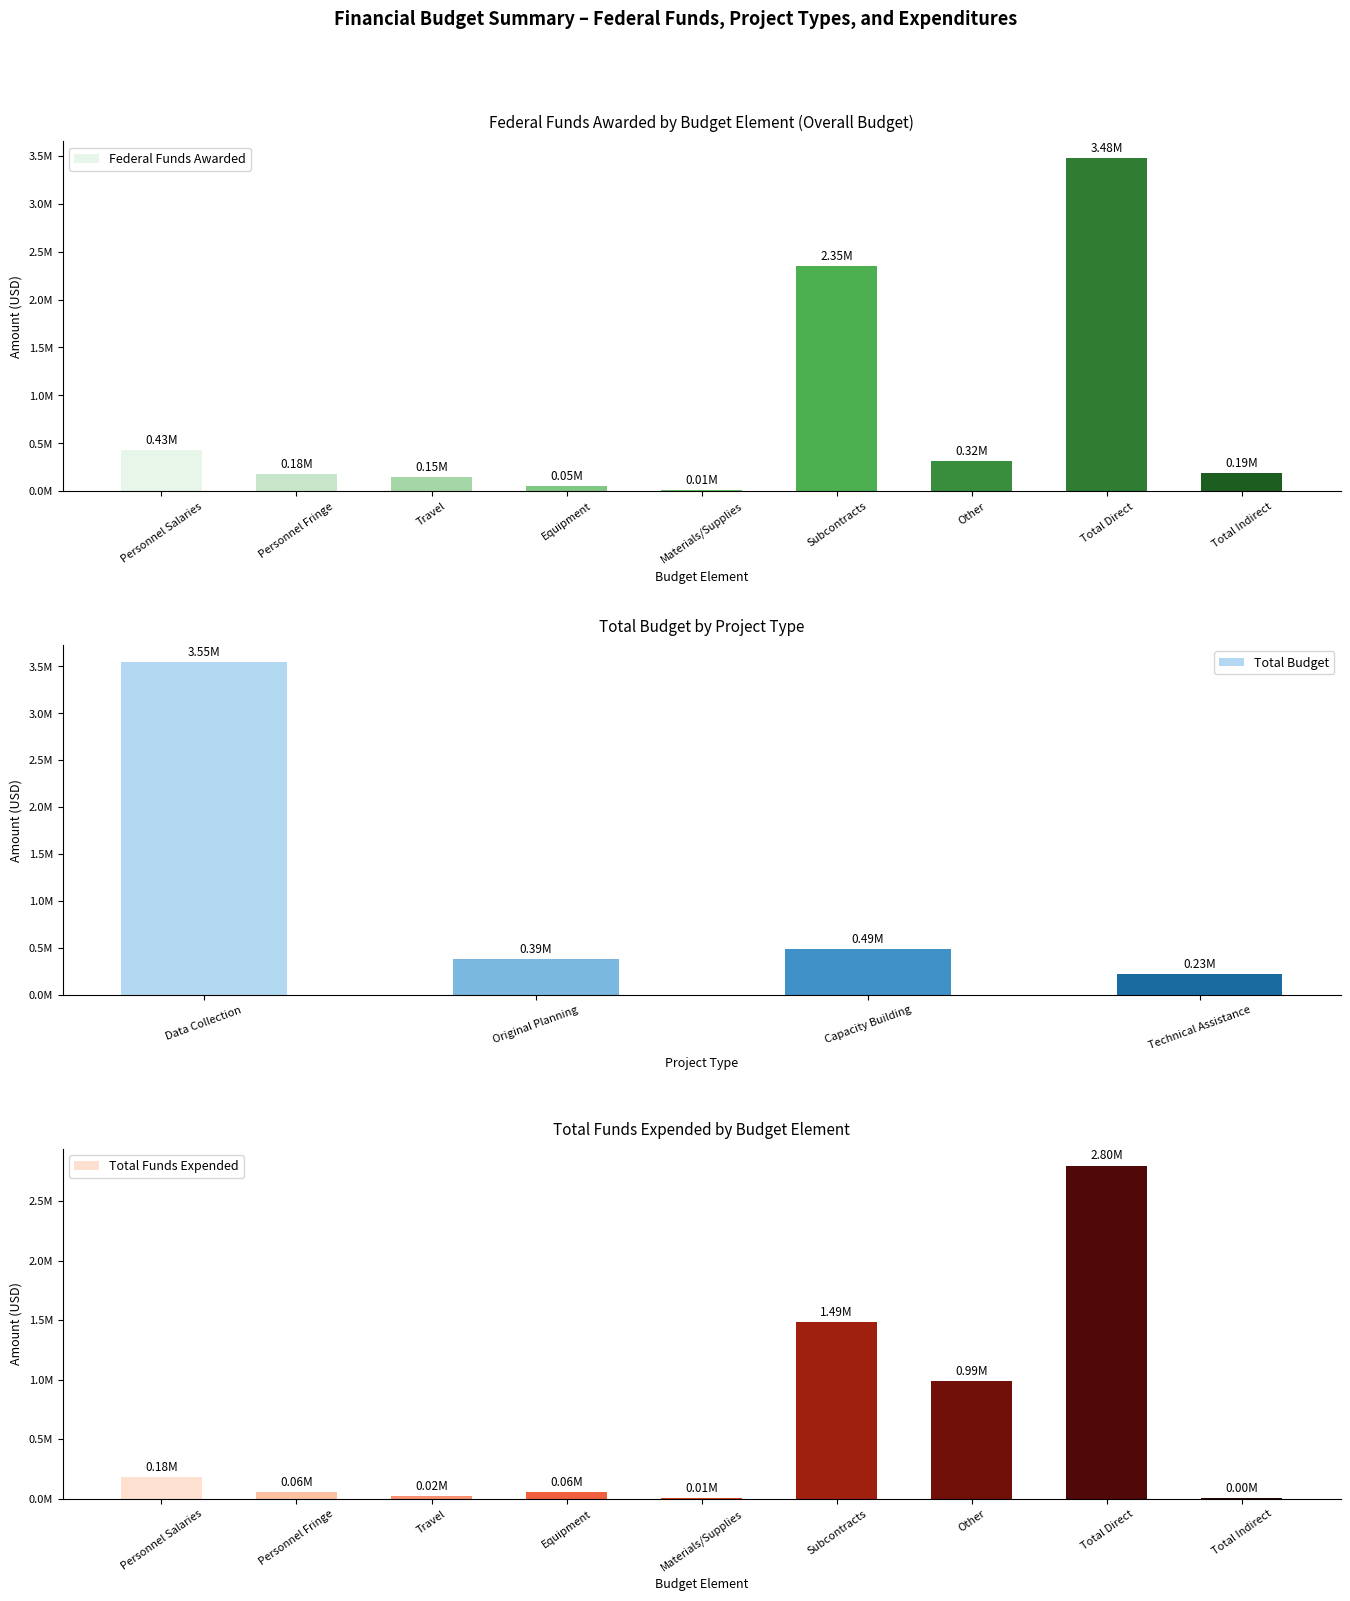

What is the spread (max minus min) of values at Materials/Supplies?

14.3